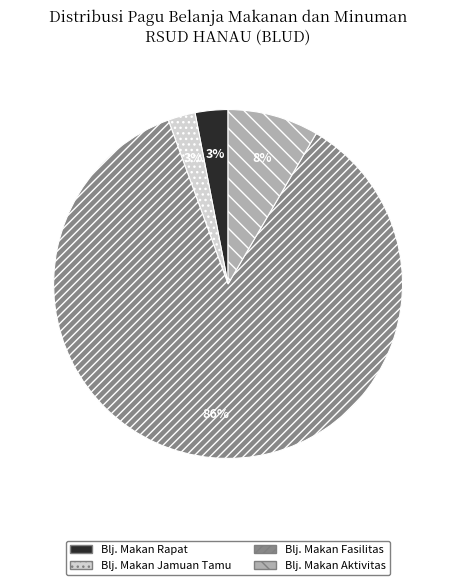

To the nearest percent, what percentage of the pie is Blj. Makan Jamuan Tamu?

3%